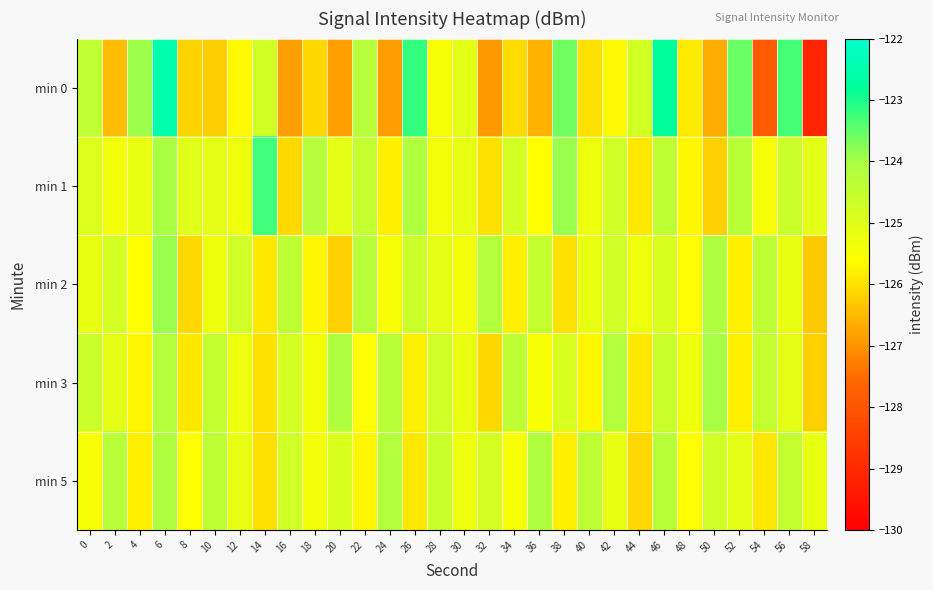

What is the total value across all series at 0?

-624.7